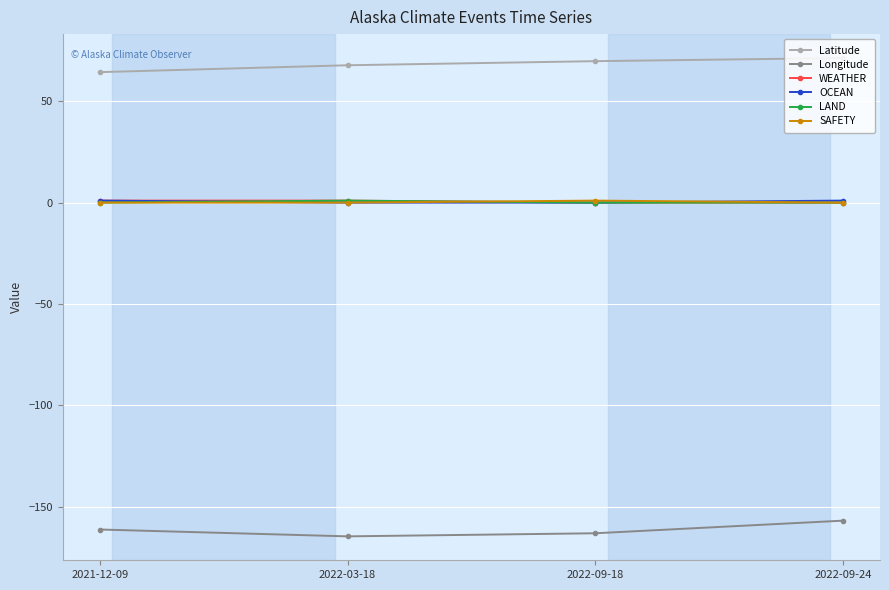

Which series has the largest total across all categories?

Latitude